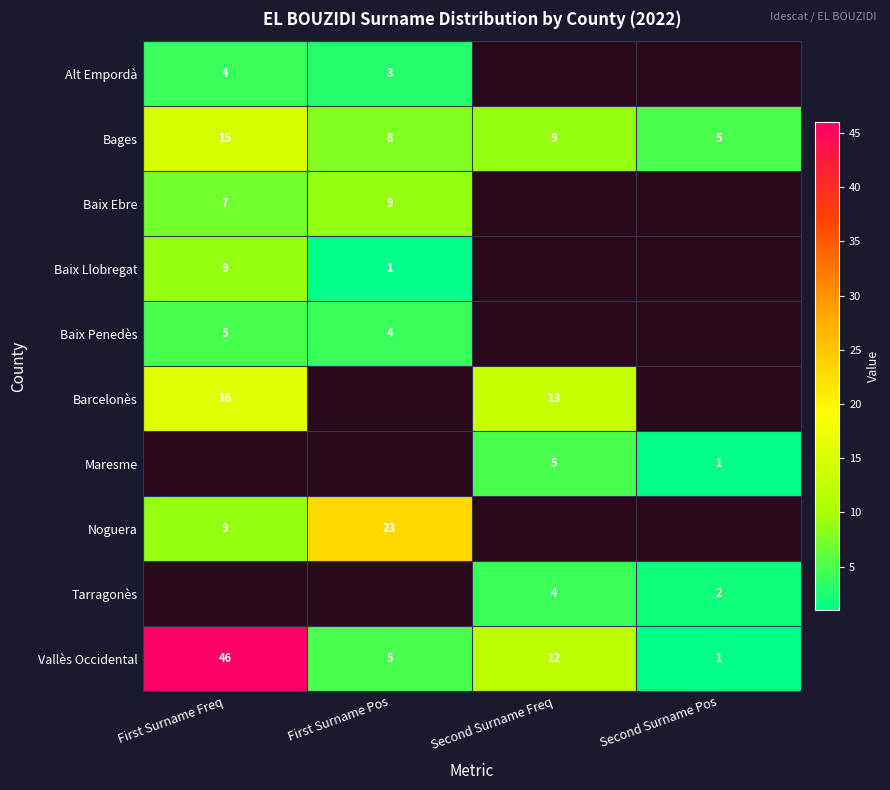

What is the approximate value of Vallès Occidental at First Surname Freq, to the nearest 5?

45